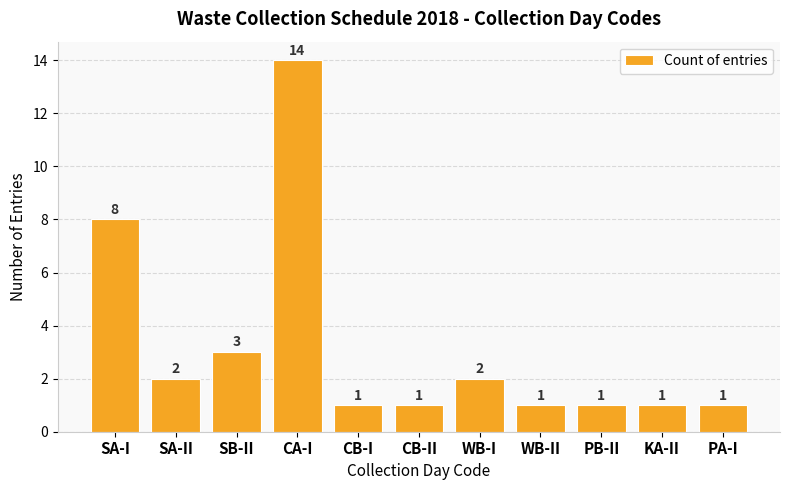

What is the value of the 4th bar from the left?

14